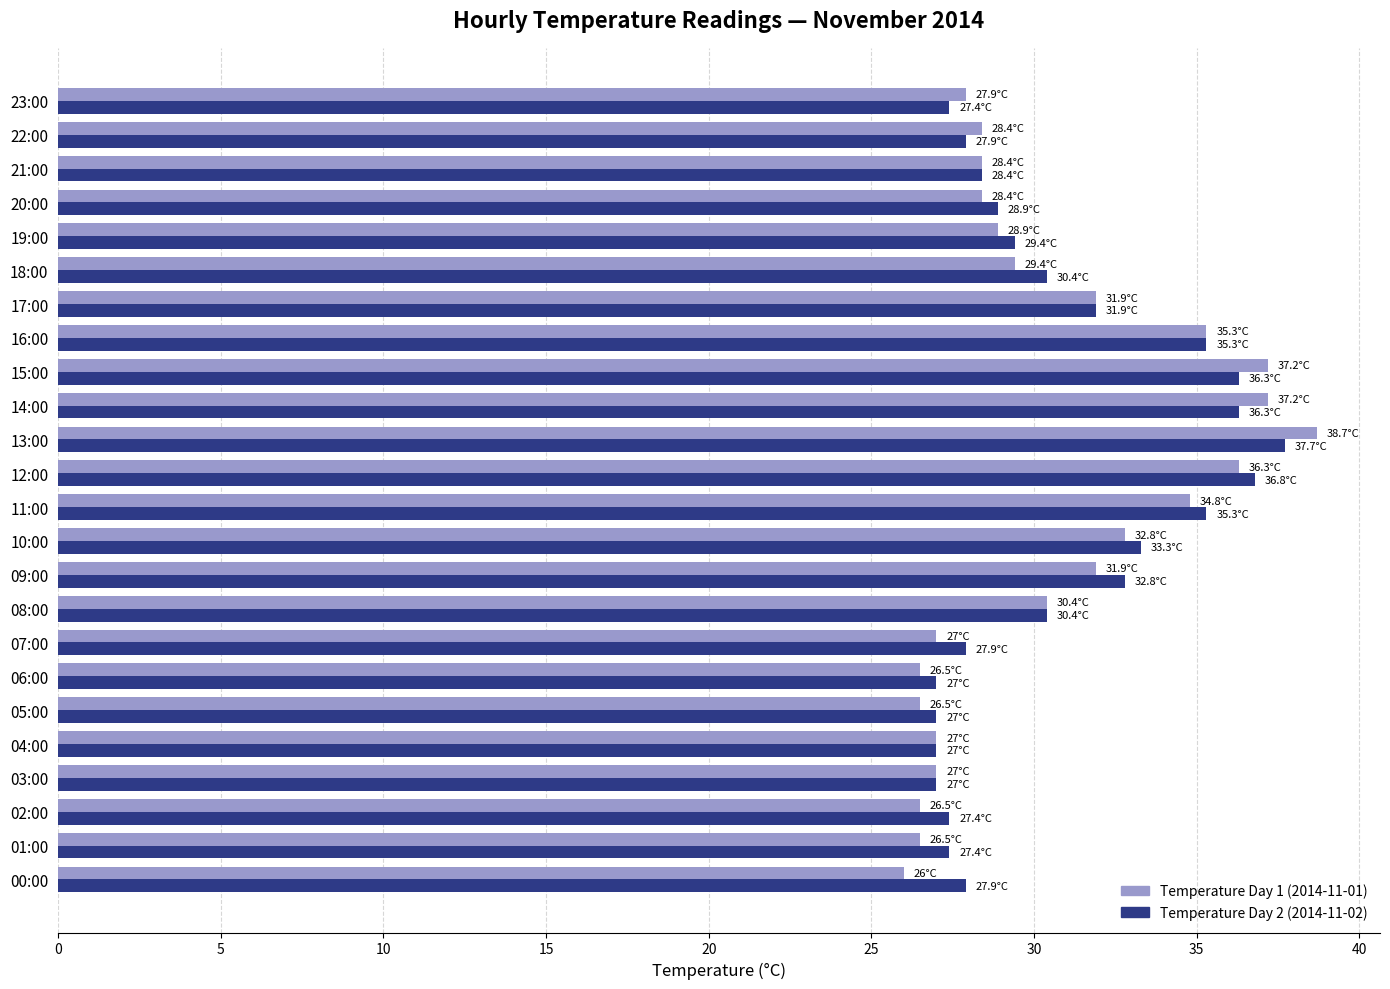

What is the lowest value of the Temperature Day 2 (2014-11-02) series?

27.0